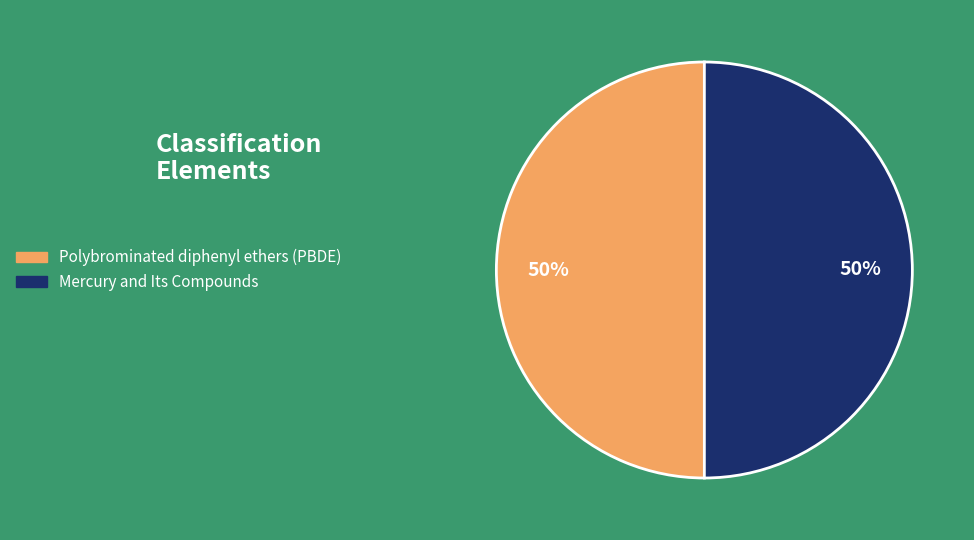

Do Mercury and Its Compounds and Polybrominated diphenyl ethers (PBDE) together represent more than half of the pie?

Yes